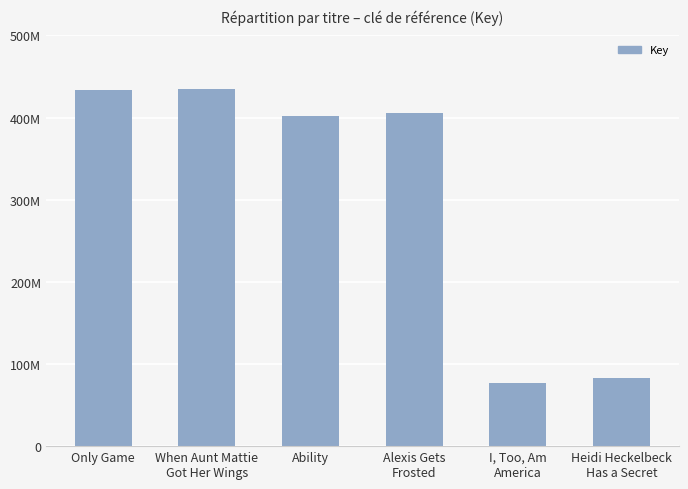

Are the bars horizontal?

No